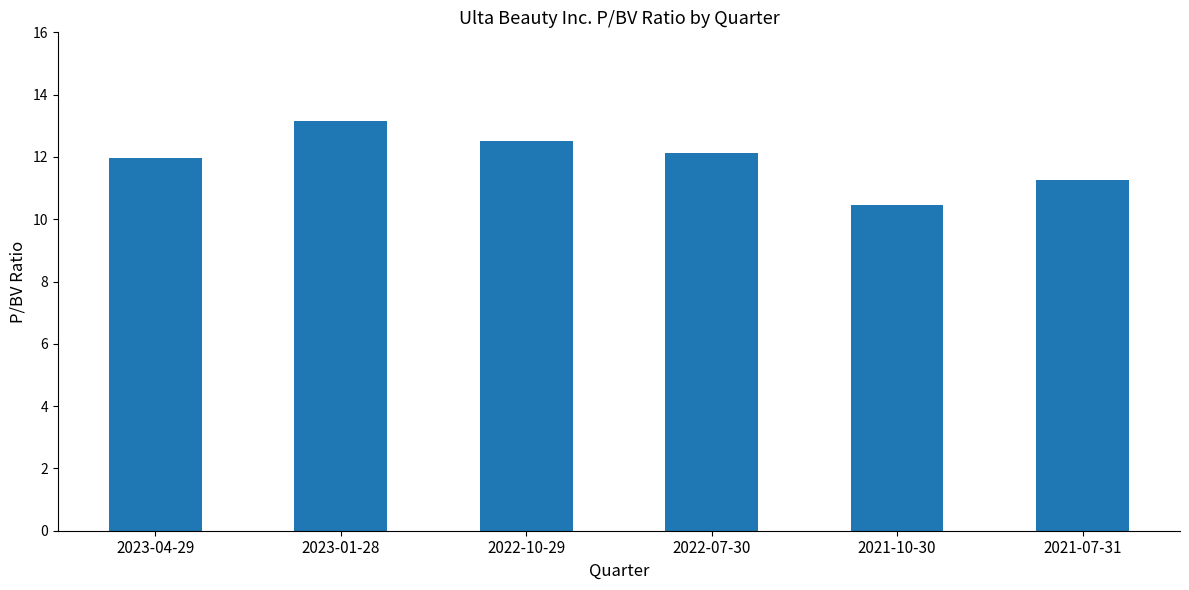

At which category does the chart reach its peak across all series?

2023-01-28